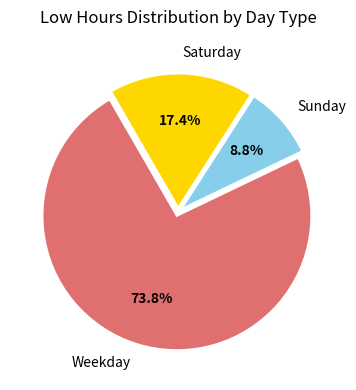

Which slice is the largest?

Weekday